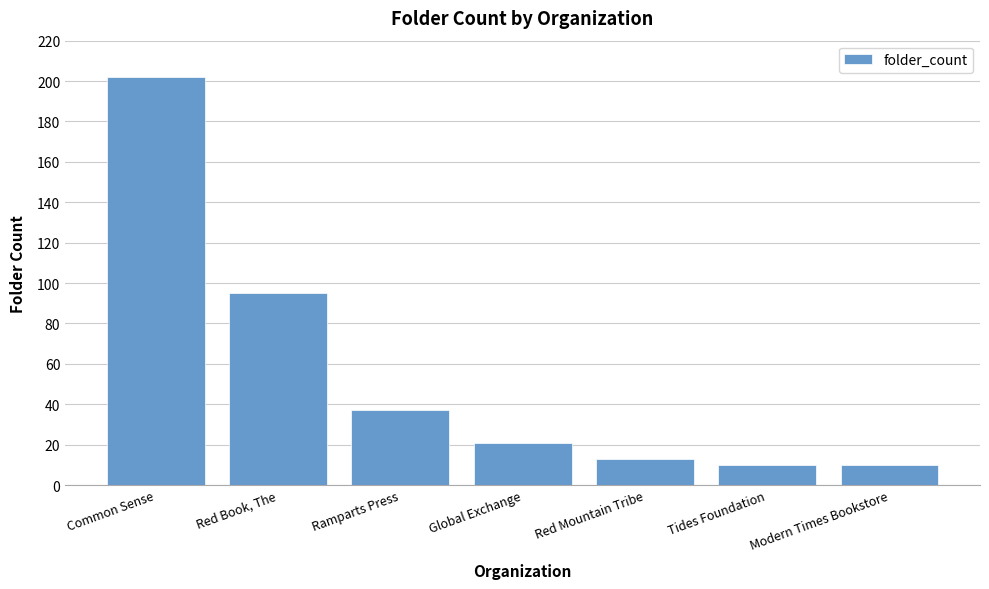

Between Modern Times Bookstore and Red Mountain Tribe, which is larger?

Red Mountain Tribe